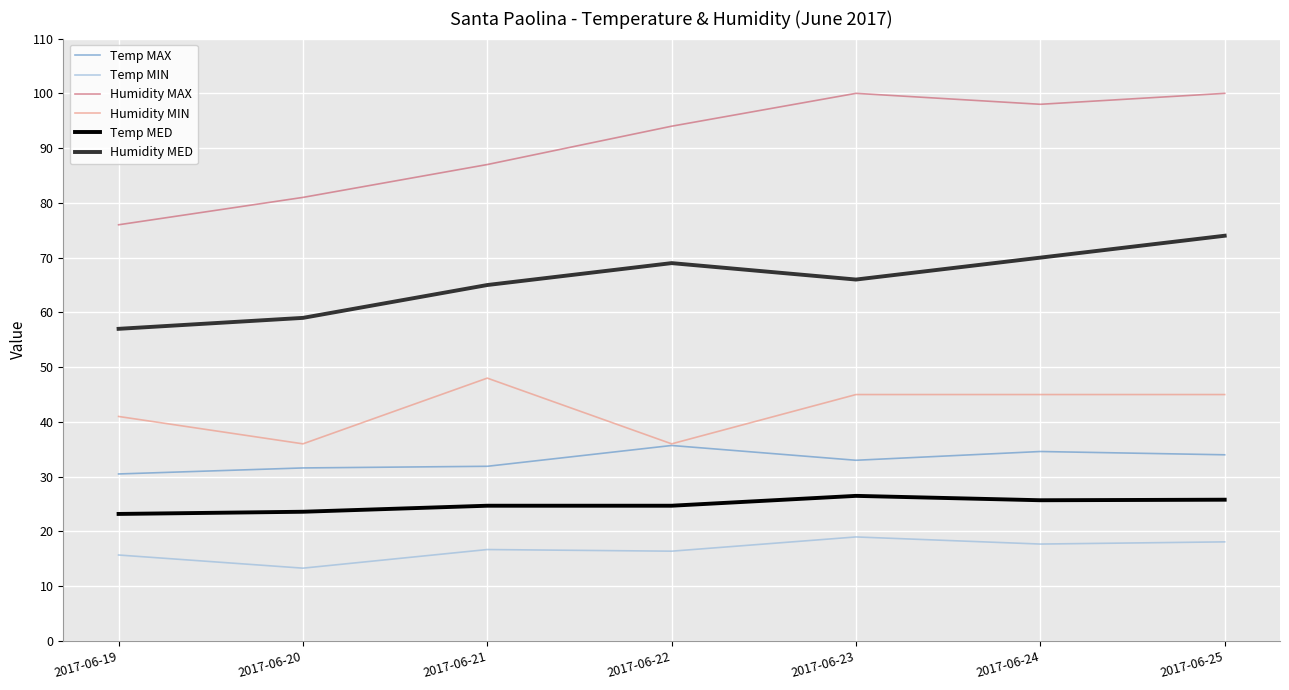

What is the maximum value shown in the chart?

100.0